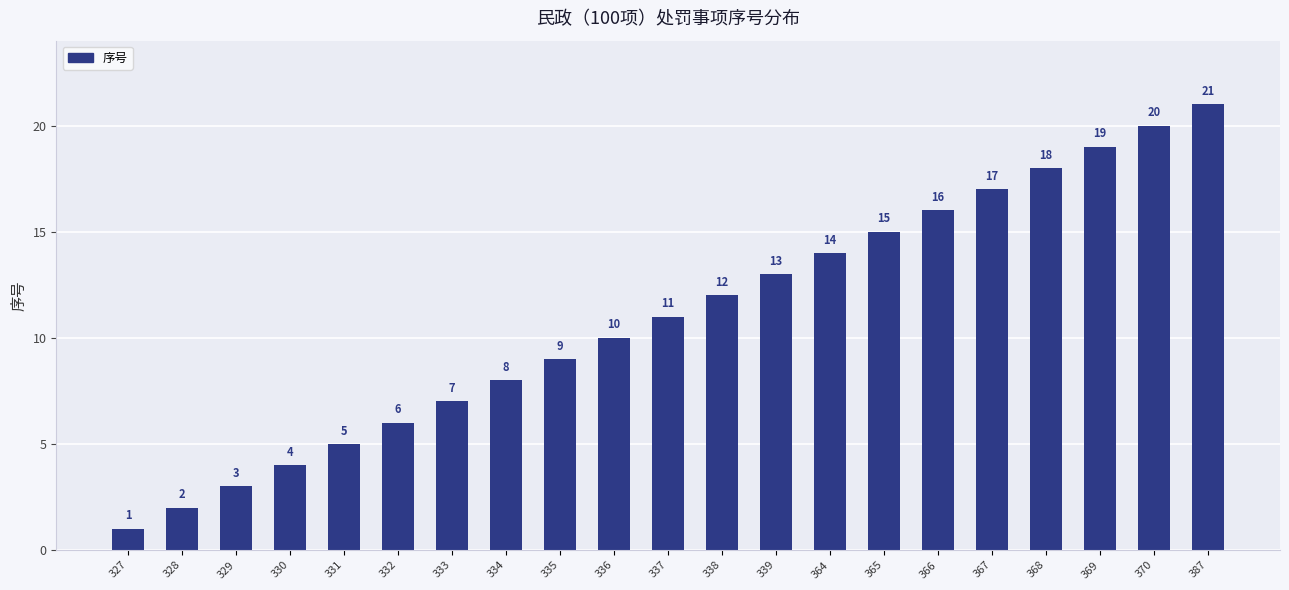

What is the difference between the maximum and minimum values?

20